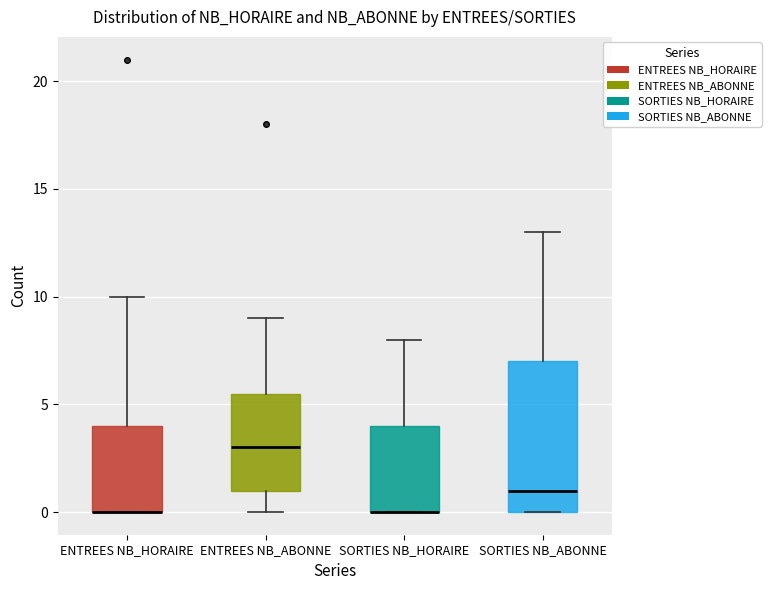

Reading left to right, read every box against the y-axis: the position of its median line, the range the box covers, and the ends of its whiskers. The values are not printed on the chart, so give them approximately, as read against the axis.

ENTREES NB_HORAIRE: median 0.0 (drawn on the box's lower edge), box 0.0 to 4.0, whiskers 0.0 to 10.0
ENTREES NB_ABONNE: median 3.0, box 1.0 to 5.5, whiskers 0.0 to 9.0
SORTIES NB_HORAIRE: median 0.0 (drawn on the box's lower edge), box 0.0 to 4.0, whiskers 0.0 to 8.0
SORTIES NB_ABONNE: median 1.0, box 0.0 to 7.0, whiskers 0.0 to 13.0